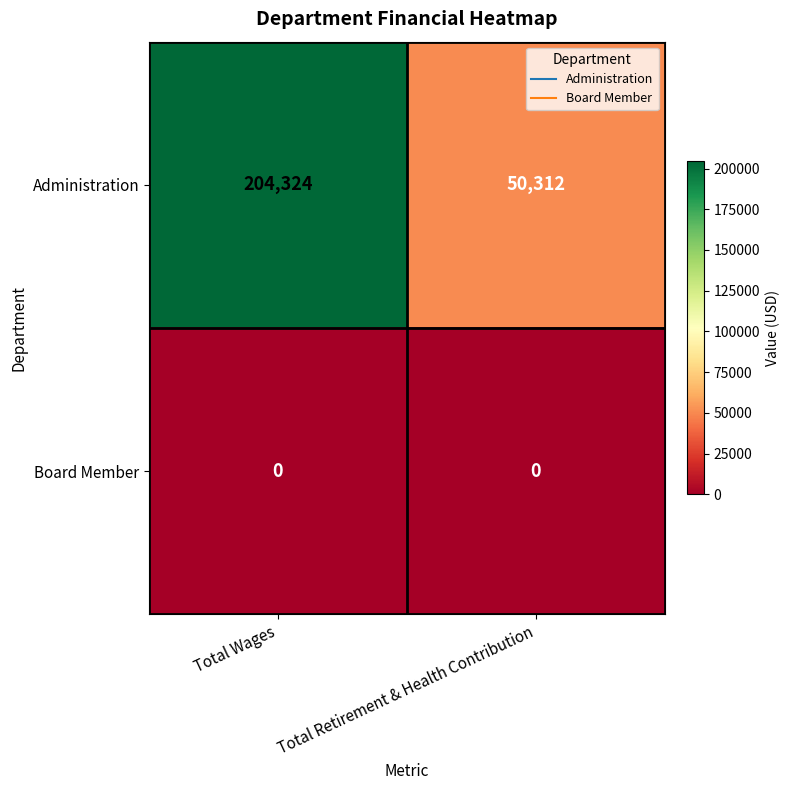

Between Total Wages and Total Retirement & Health Contribution, which series saw the biggest shift?

Administration